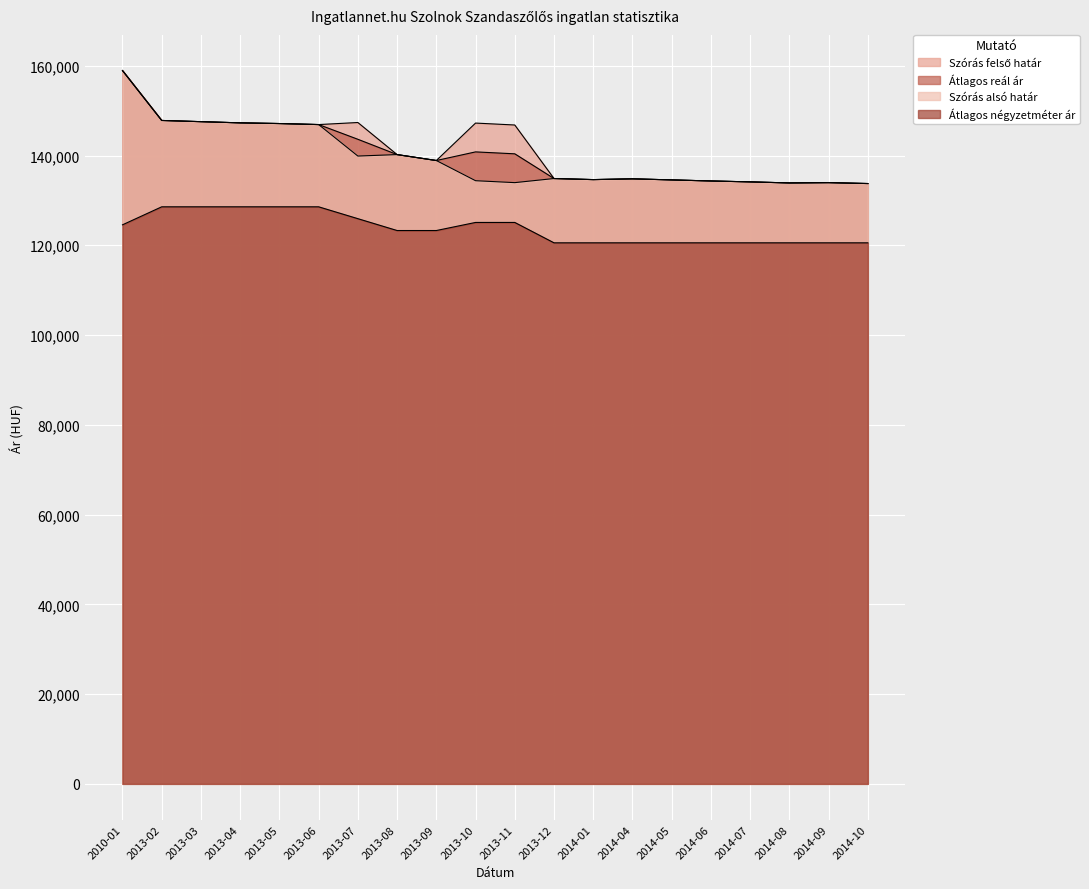

What is the difference between the Átlagos négyzetméter ár values at 2014-06 and 2013-10?

4541